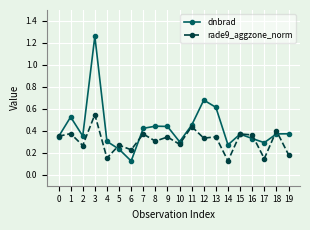

The value of rade9_aggzone_norm at 18 is 0.4. True or false?

True